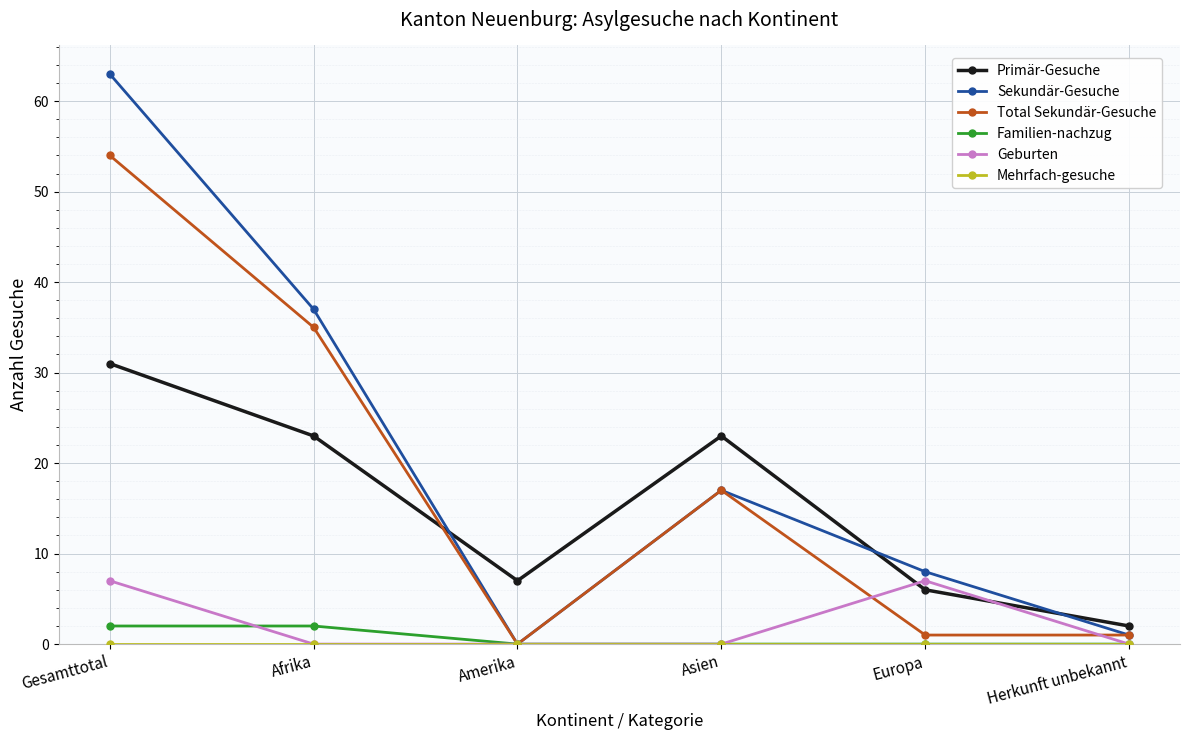

What is the label of the 4th point from the right?

Amerika